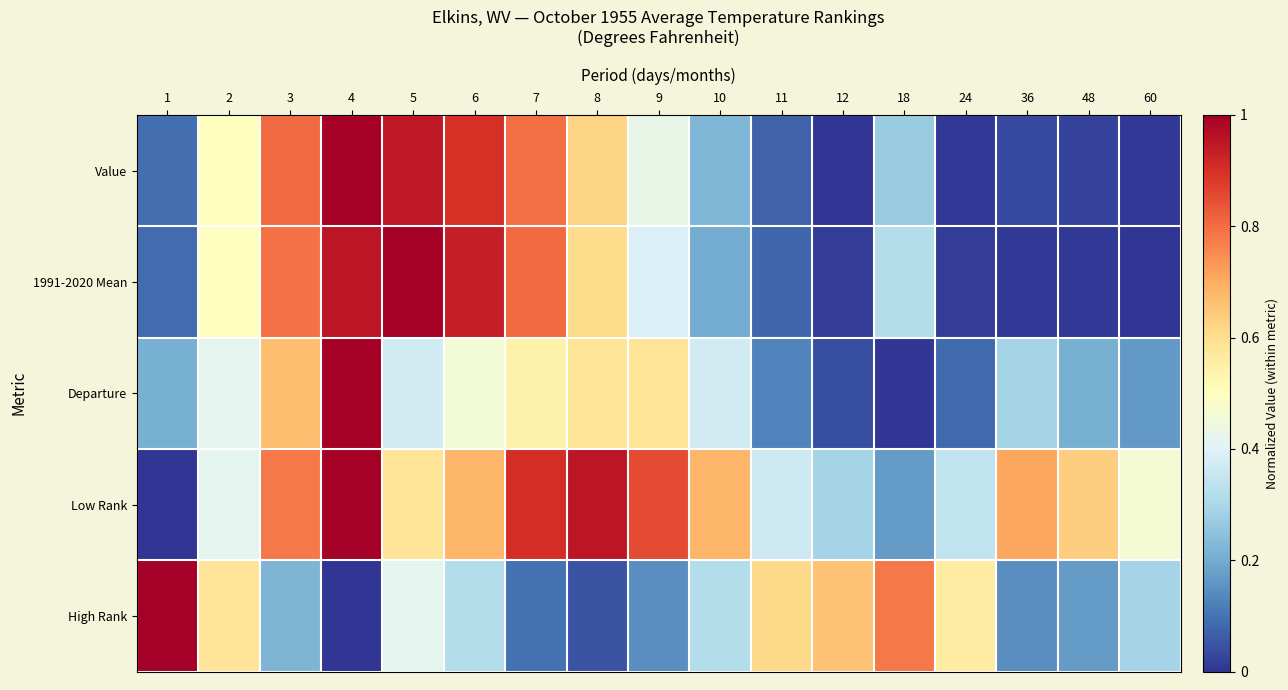

Reading left to right, transcribe all the data shown in this chart.

Value: 1=0.1	2=0.5	3=0.8	4=1.0	5=0.9	6=0.9	7=0.8	8=0.6	9=0.4	10=0.2	11=0.1	12=0.0	18=0.3	24=0.0	36=0.0	48=0.0	60=0.0
1991-2020 Mean: 1=0.1	2=0.5	3=0.8	4=0.9	5=1.0	6=0.9	7=0.8	8=0.6	9=0.4	10=0.2	11=0.1	12=0.0	18=0.3	24=0.0	36=0.0	48=0.0	60=0.0
Departure: 1=0.2	2=0.4	3=0.7	4=1.0	5=0.4	6=0.5	7=0.5	8=0.6	9=0.6	10=0.4	11=0.1	12=0.0	18=0.0	24=0.1	36=0.3	48=0.2	60=0.2
Low Rank: 1=0.0	2=0.4	3=0.8	4=1.0	5=0.6	6=0.7	7=0.9	8=1.0	9=0.9	10=0.7	11=0.4	12=0.3	18=0.2	24=0.3	36=0.7	48=0.6	60=0.5
High Rank: 1=1.0	2=0.6	3=0.2	4=0.0	5=0.4	6=0.3	7=0.1	8=0.0	9=0.1	10=0.3	11=0.6	12=0.7	18=0.8	24=0.6	36=0.1	48=0.2	60=0.3